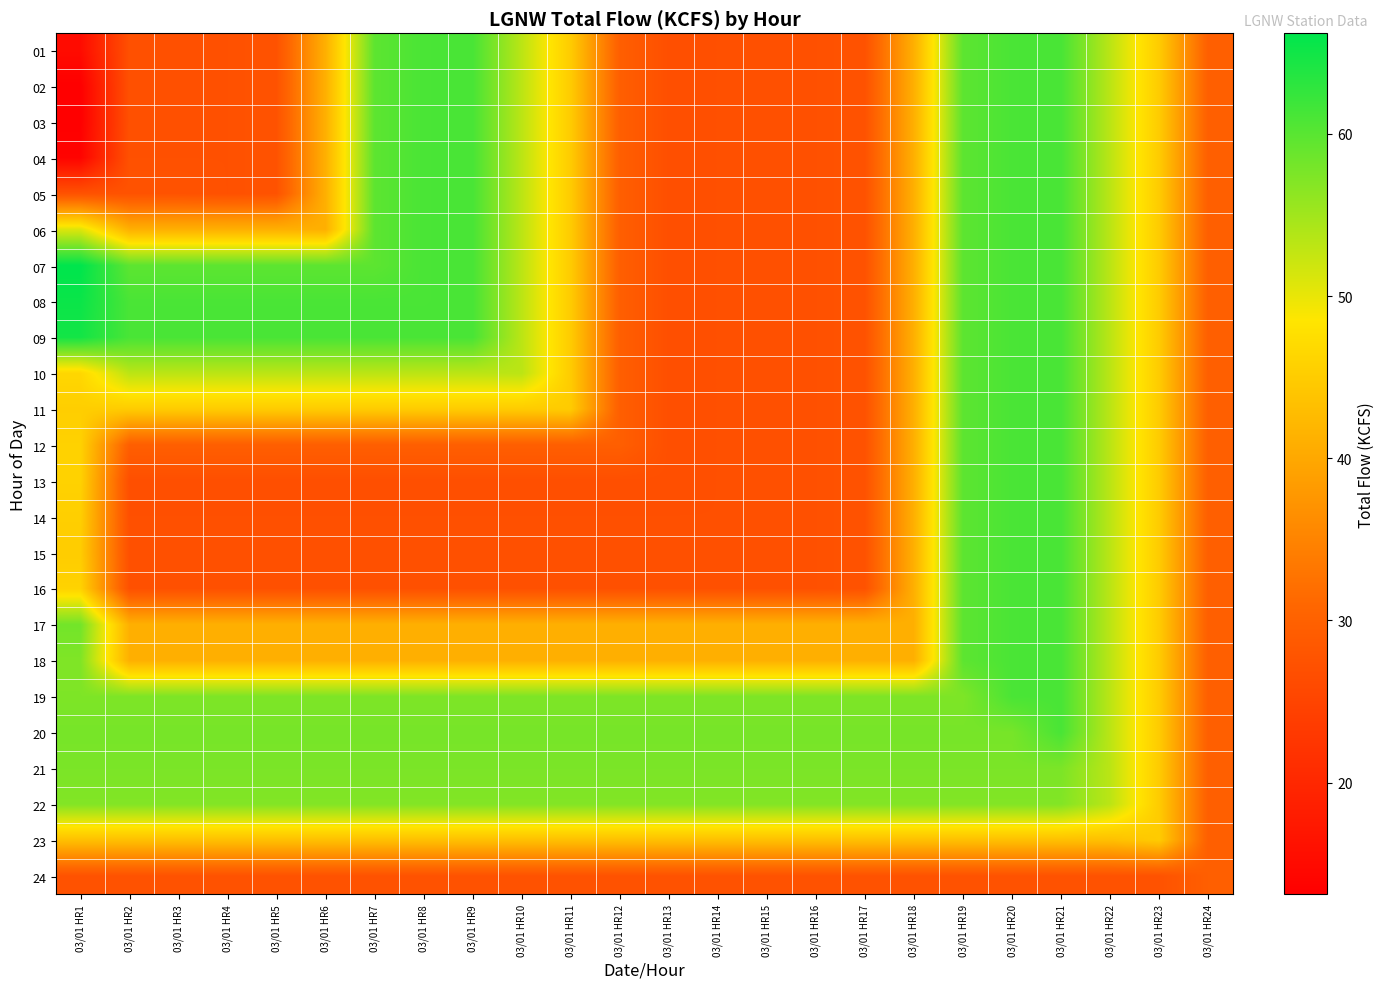

Count the number of data series in this chart.

24